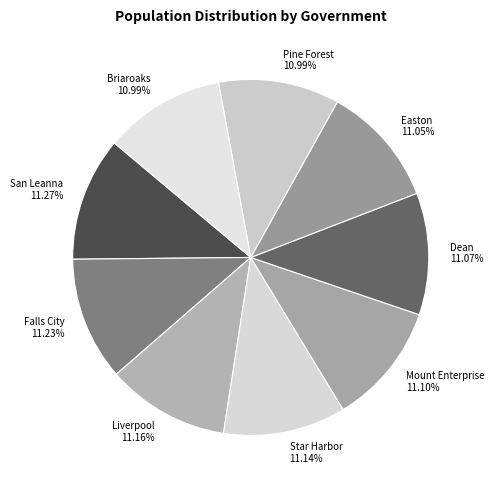

Does any single category account for the majority?

No